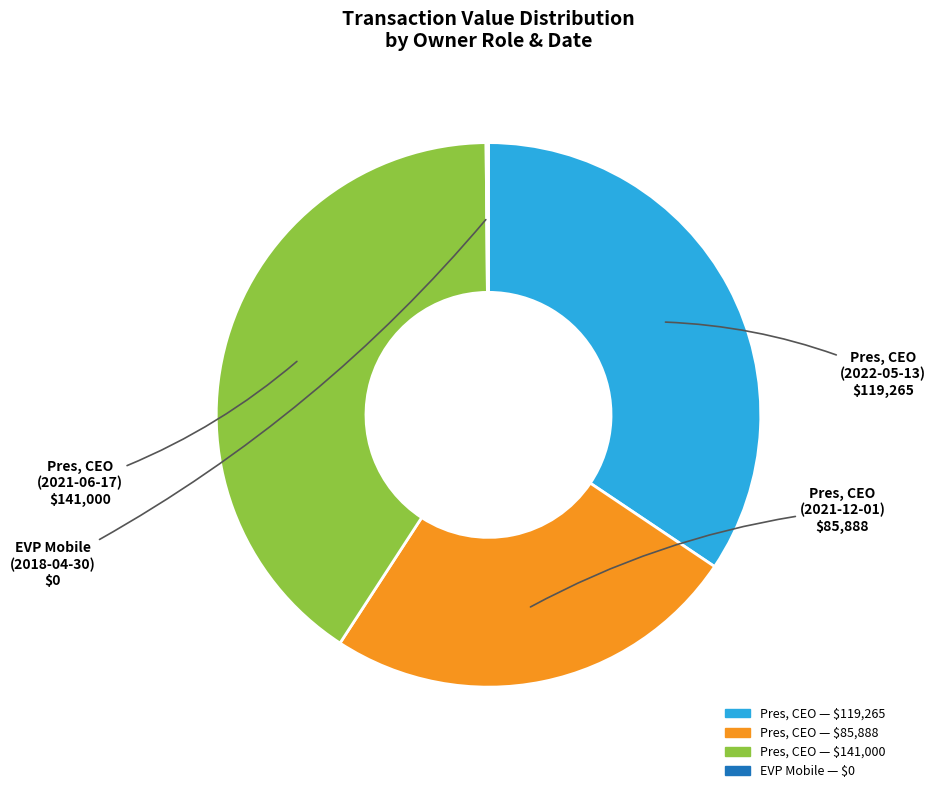

Is there any slice that represents more than half of the pie?

No